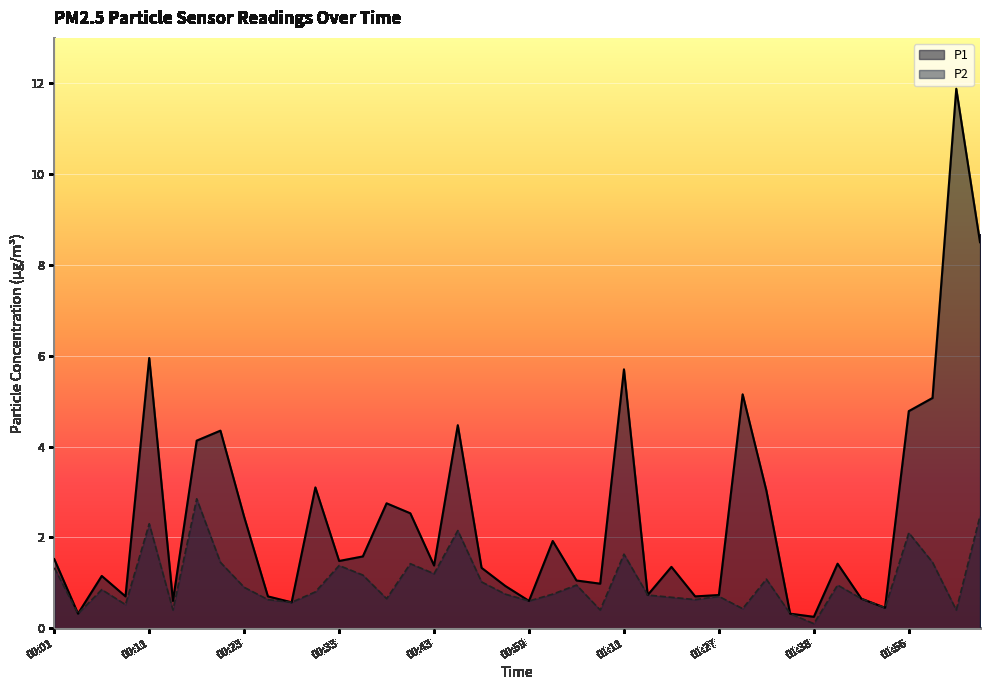

What is the label of the 34th point from the right?

00:18